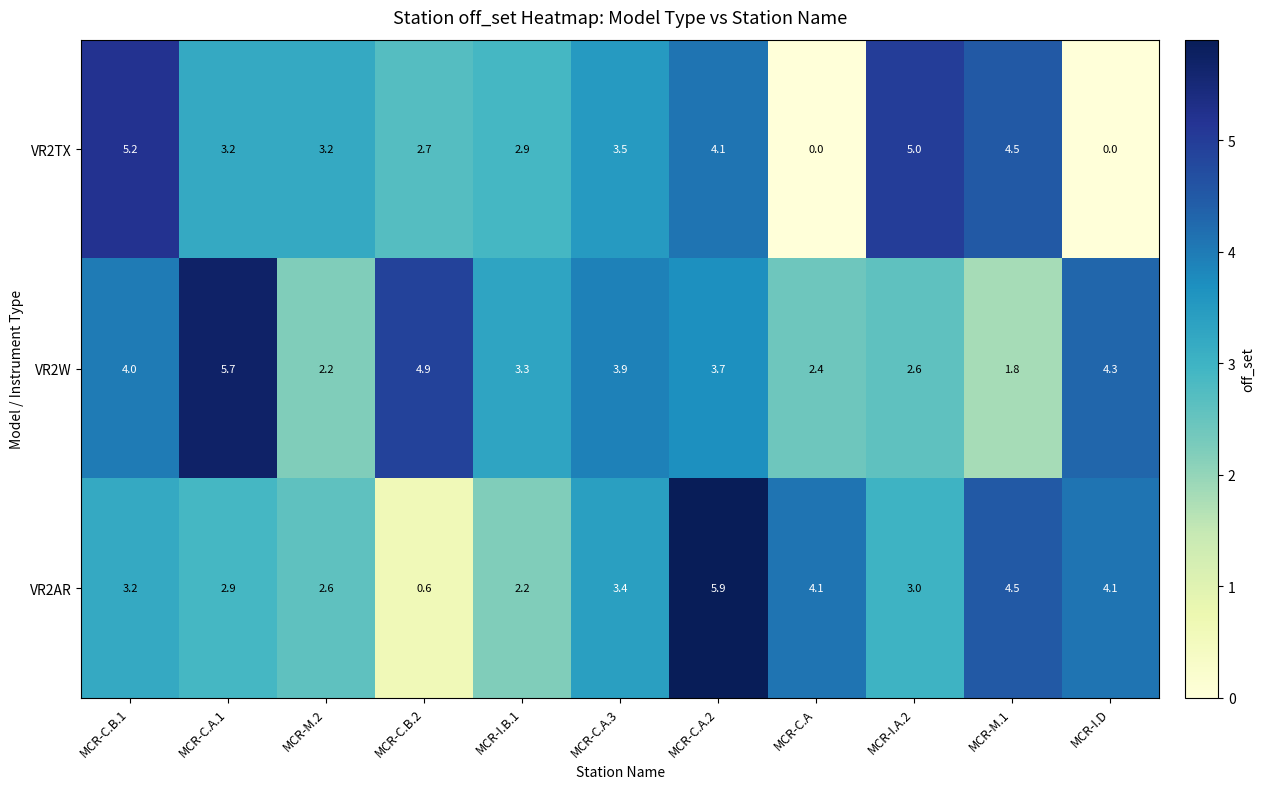

List the series in order of their peak value, highest first.

VR2AR, VR2W, VR2TX